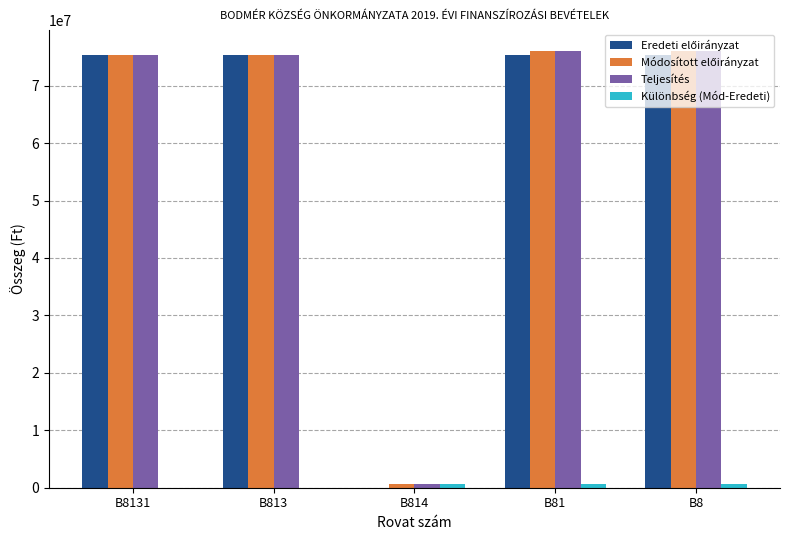

What is the greatest value displayed?

75945054